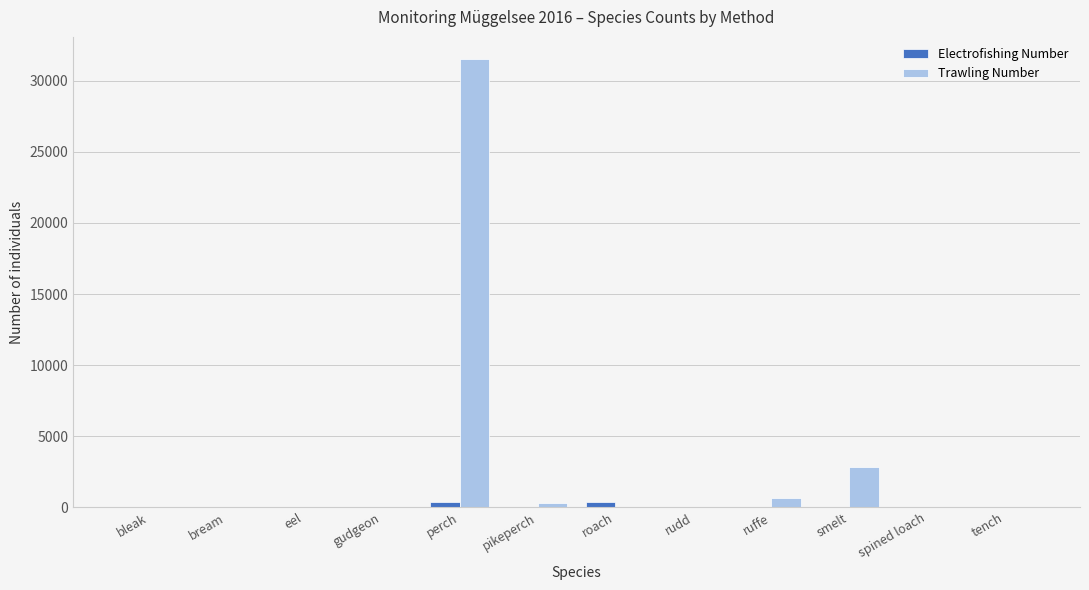

What is the sum of all Electrofishing Number values?

834